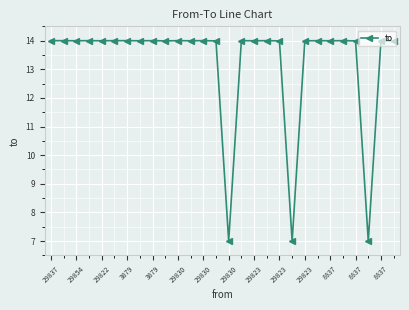

Count the number of categories in the chart.

28